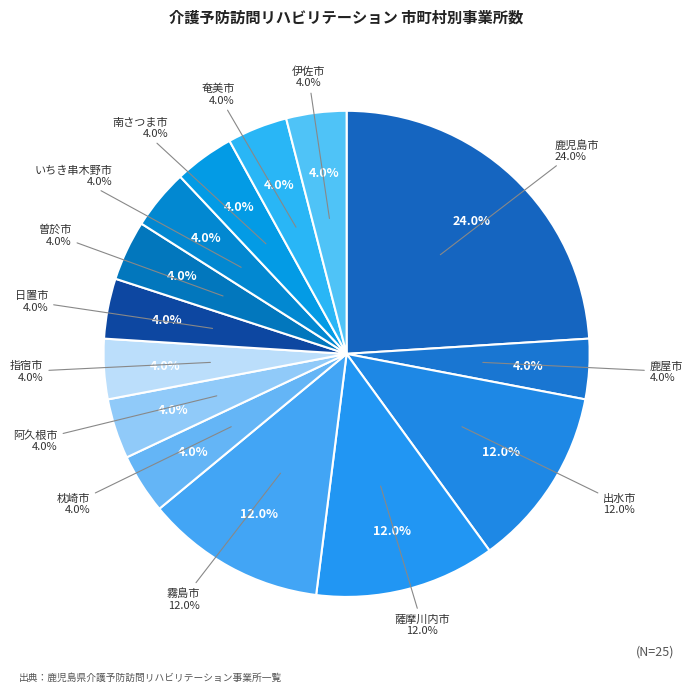

To the nearest percent, what is the average slice percentage?

7%